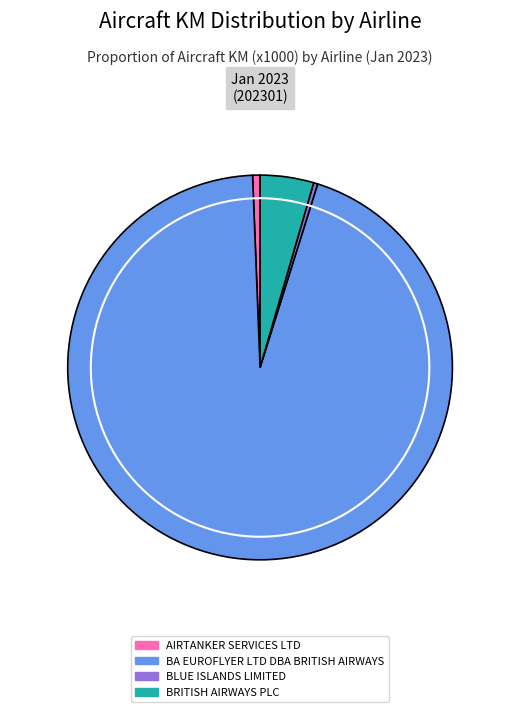

Which slice is the smallest?

BLUE ISLANDS LIMITED